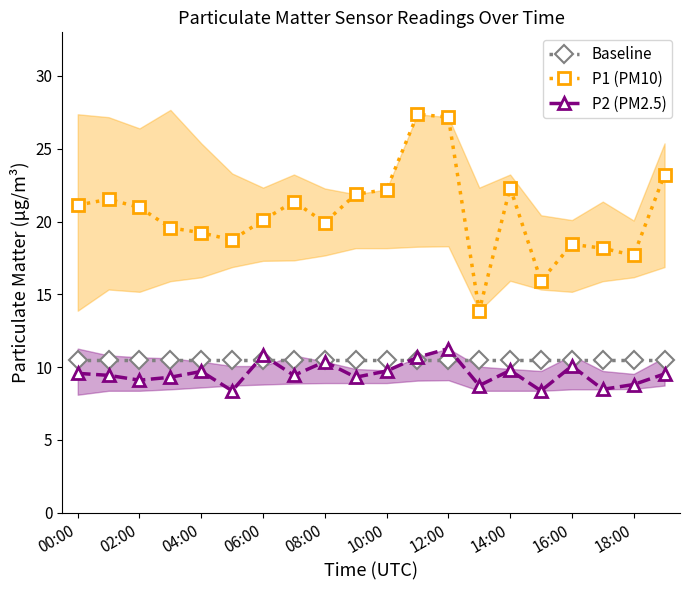

Is it true that P2 (PM2.5) equals 2.3 at 04:00?

False